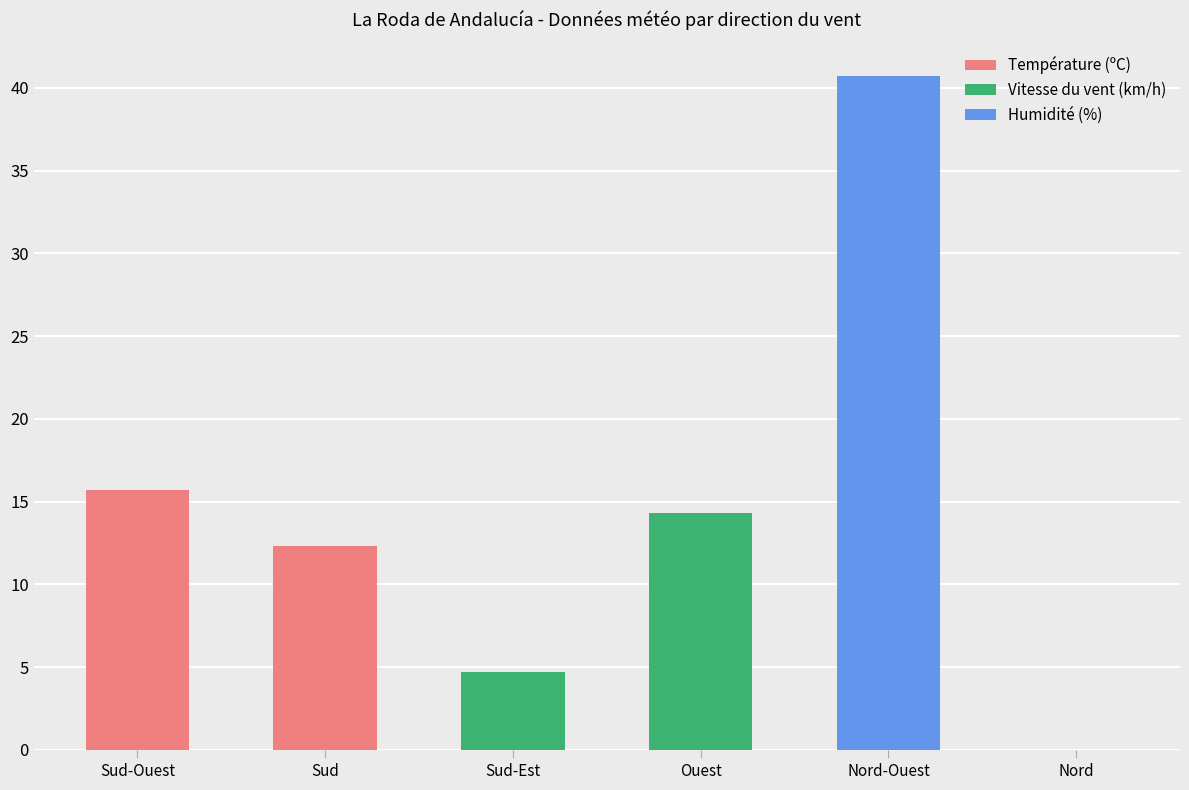

What is the sum of all Température (ºC) values?

28.0